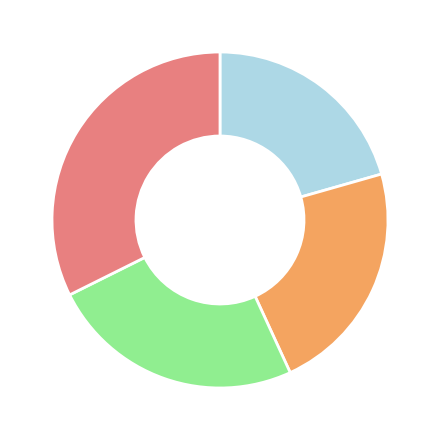

How many segments does this pie chart have?

4